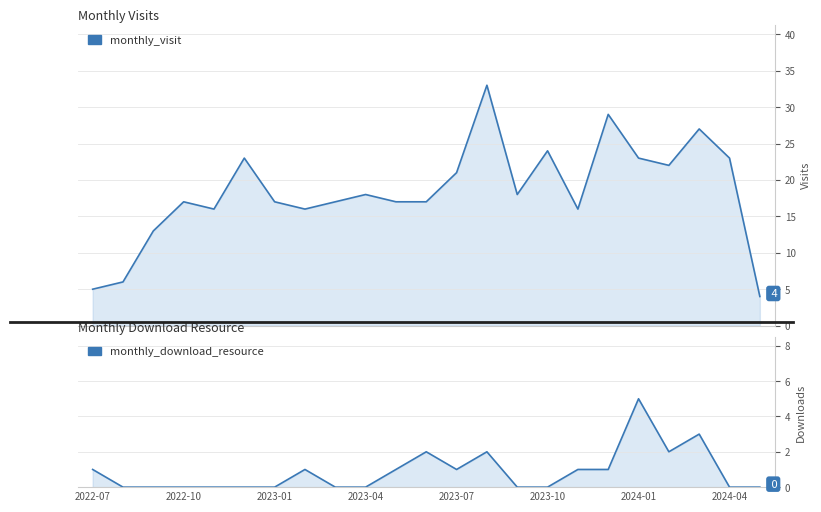

What is the total value across all series at 2023-07?

22